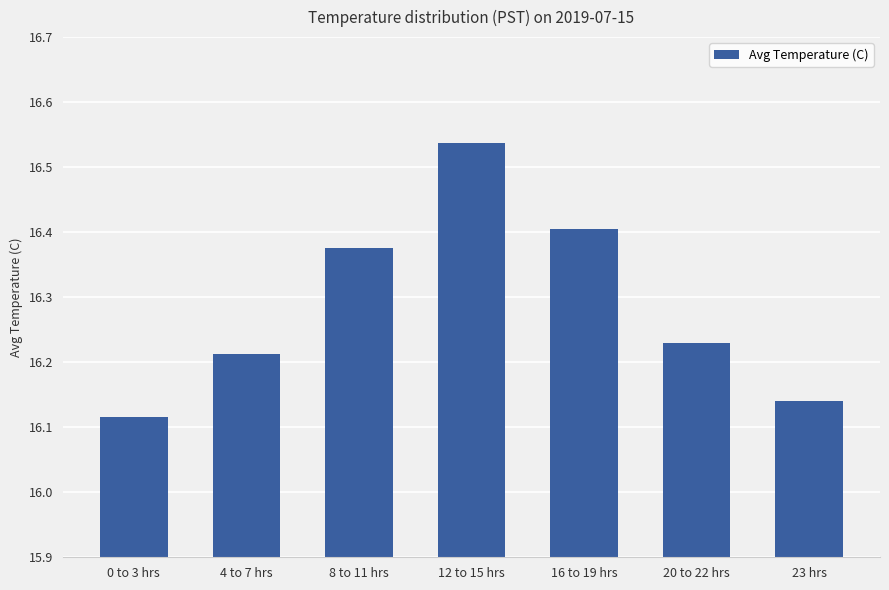

What is the label of the 7th bar from the right?

0 to 3 hrs